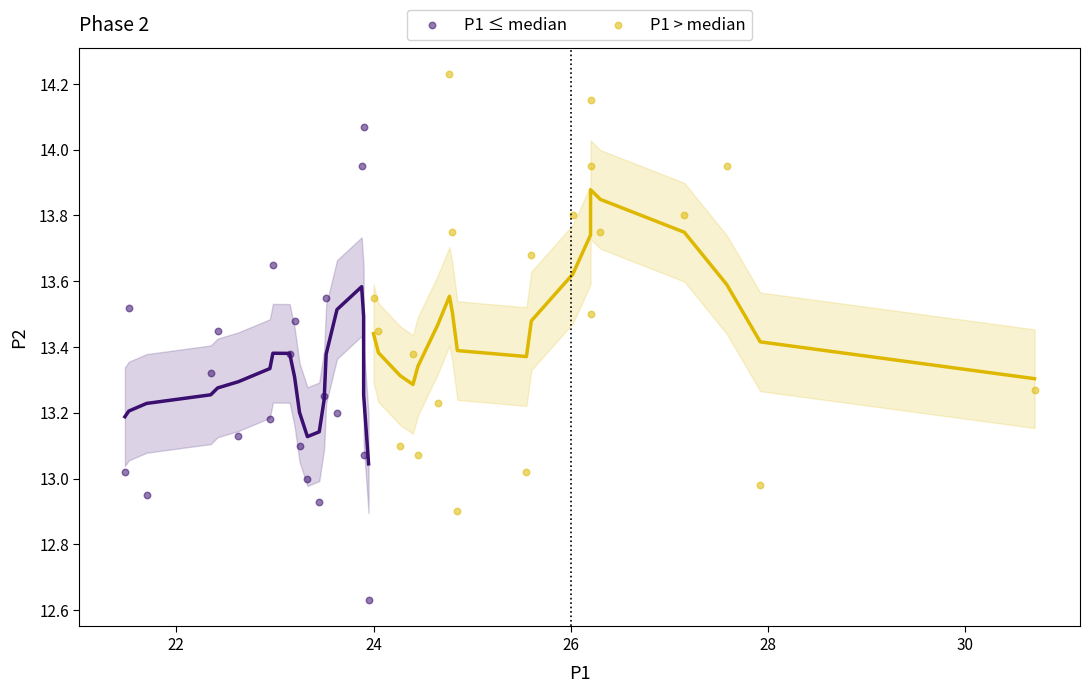

Which series has the widest spread of Y values?

P1 ≤ median